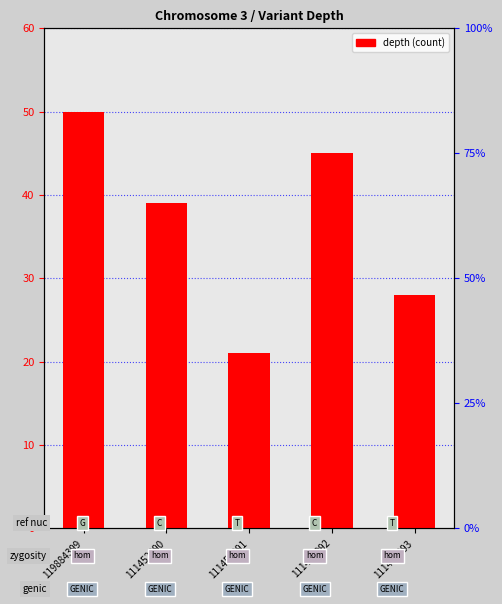

What is the sum of the values at 111452091 and 111452090?

60